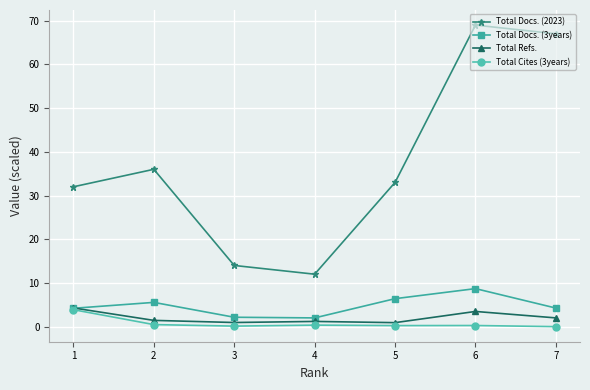

What is the spread (max minus min) of values at 1?

28.1